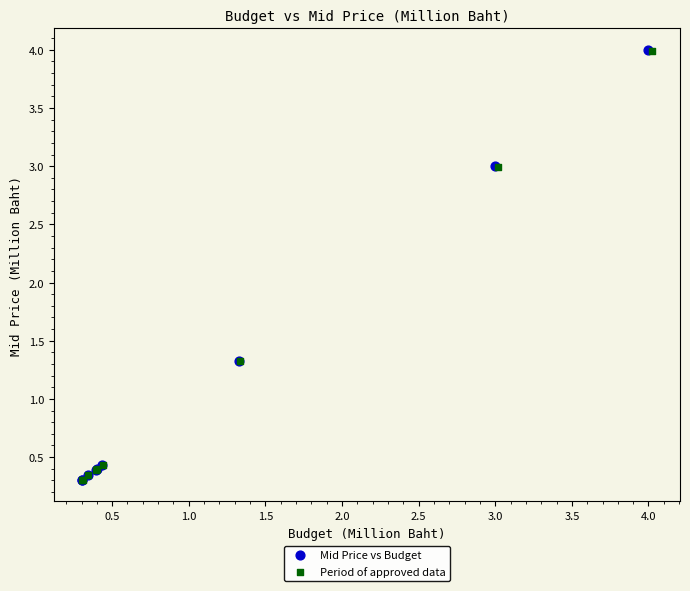

Which series has the largest Y range (max minus min)?

Mid Price vs Budget